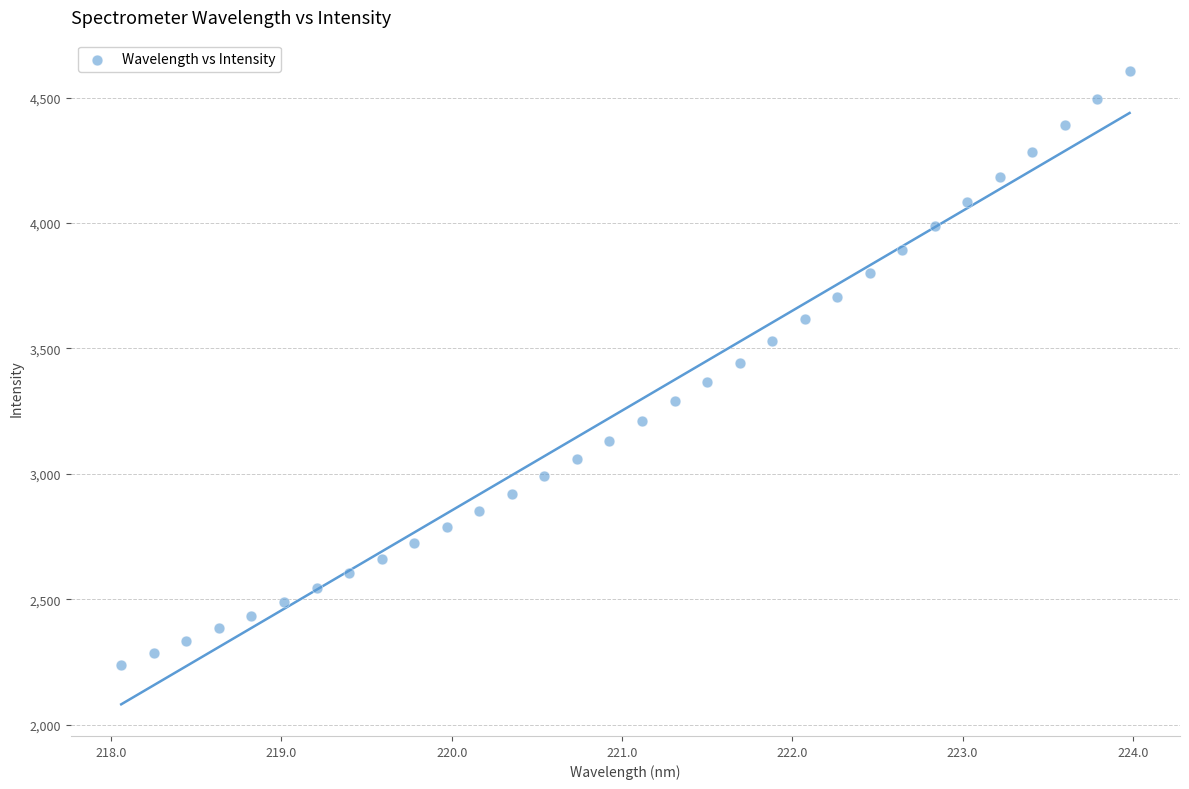

What is the range of X values (max minus min)?

5.9